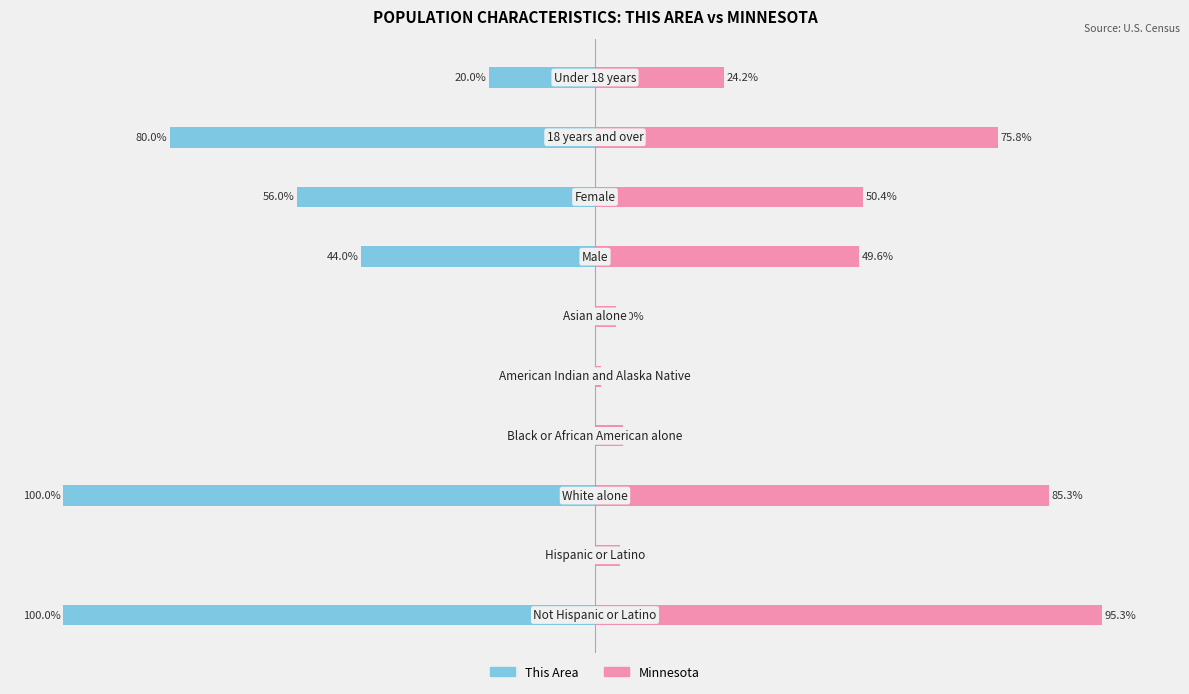

Between 2 and 4, which is larger?

4